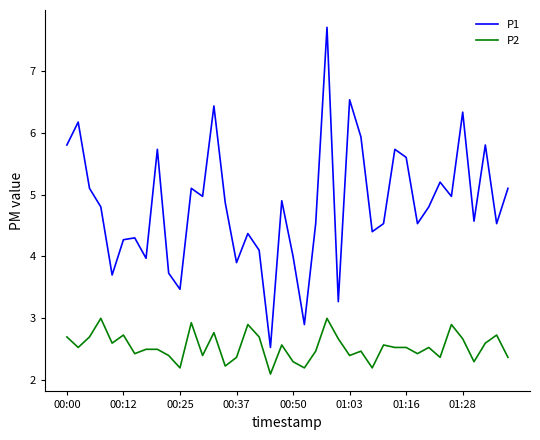

List the series in order of their peak value, highest first.

P1, P2